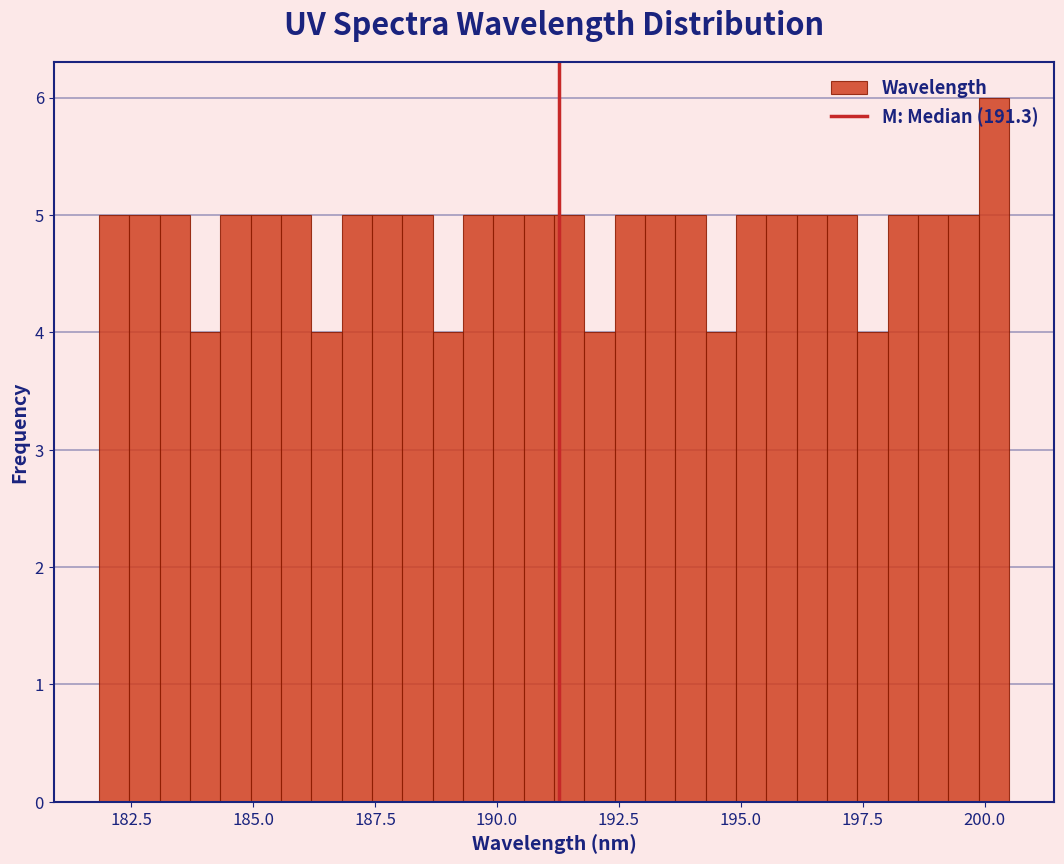

Around what value on the x-axis is the tallest bar? Give the approximate position of its centre, as read against the axis.

200.0